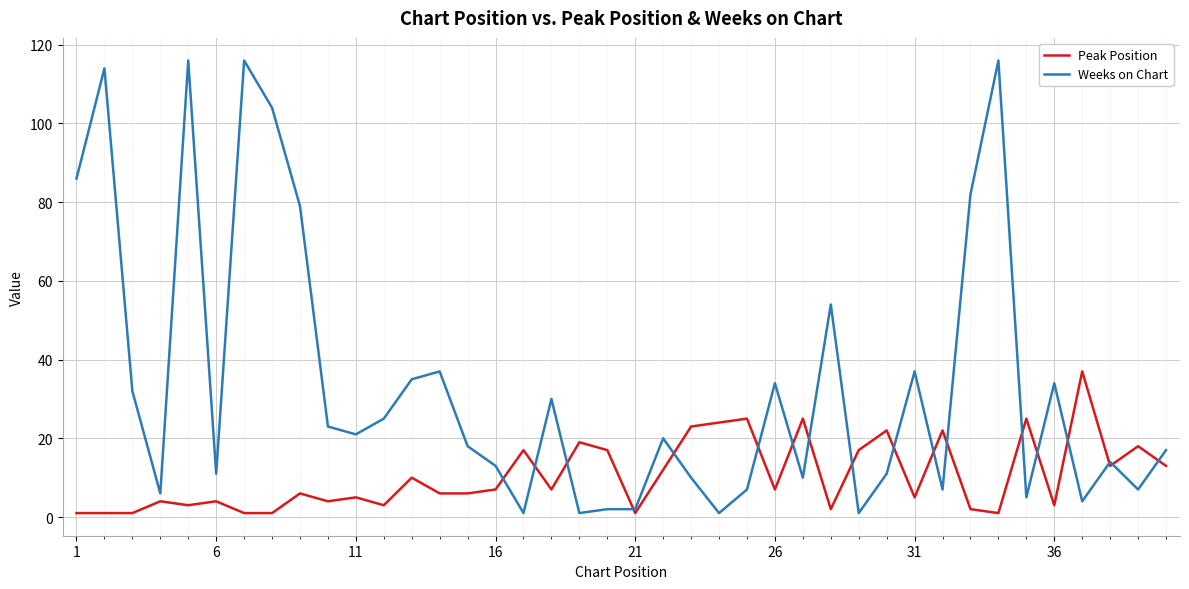

What is the sum of all Peak Position values?

420